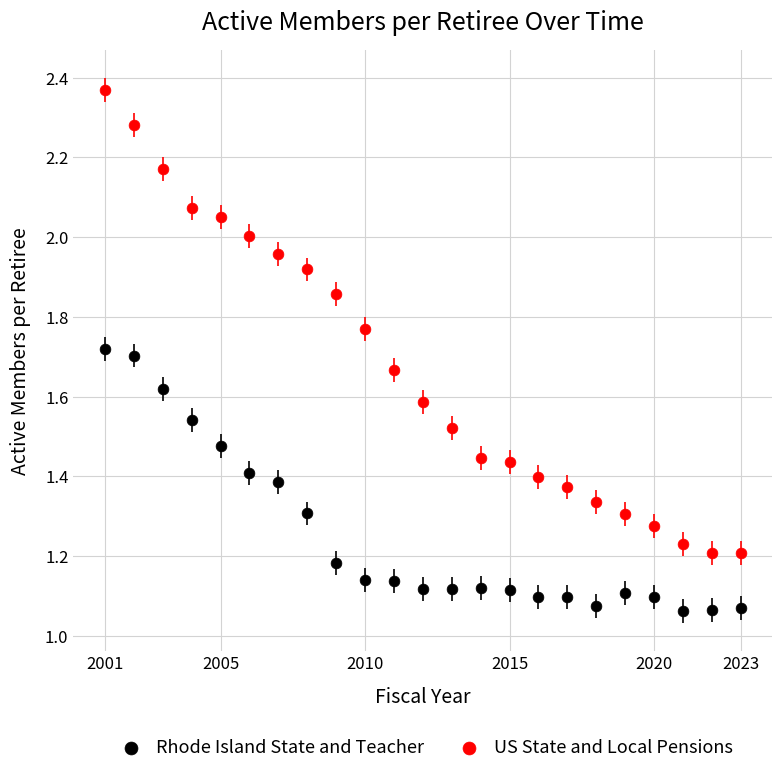

Which series contains the highest Y value?

US State and Local Pensions